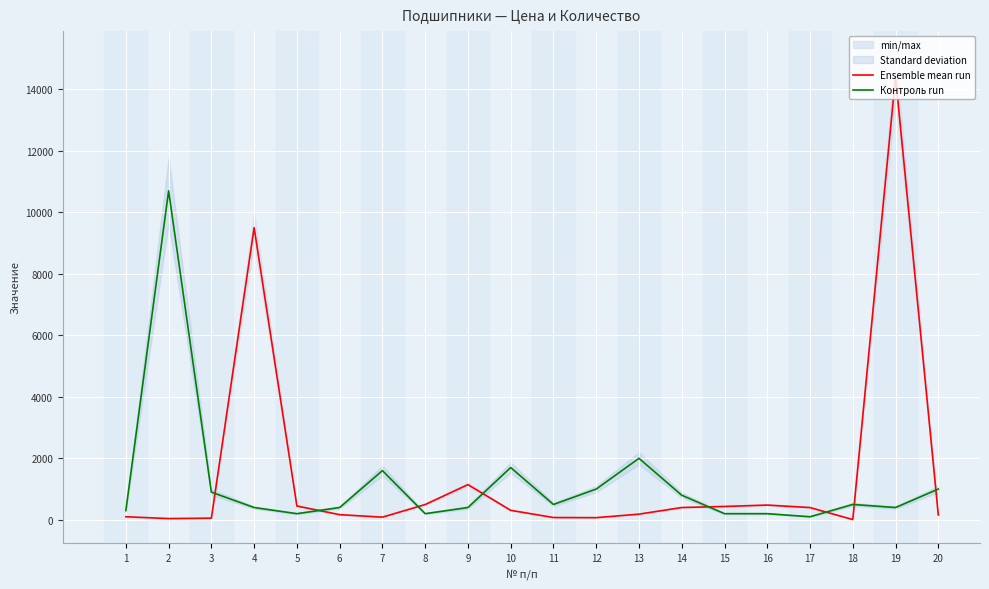

What is the difference between the highest and lowest values at 8?

297.5